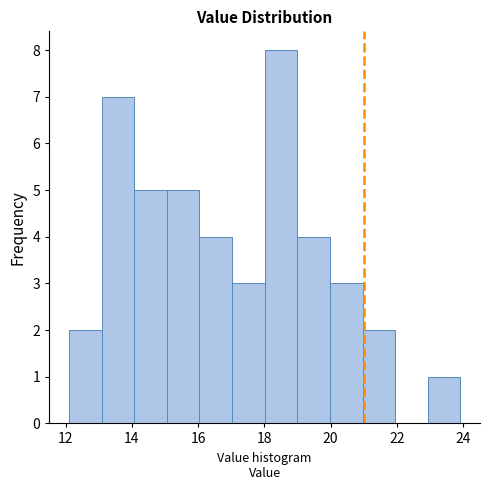

Reading left to right, transcribe this chart: for each bar, give the range it covers on the x-axis and its height. Neither the bar edges nor the heights are printed on the chart, so give them approximately, as read against the axes.

12.2 to 13.0: 2
13.0 to 14.0: 7
14.0 to 15.0: 5
15.0 to 16.0: 5
16.0 to 17.0: 4
17.0 to 18.0: 3
18.0 to 19.0: 8
19.0 to 20.0: 4
20.0 to 21.0: 3
21.0 to 22.0: 2
22.0 to 23.0: 0
23.0 to 24.0: 1